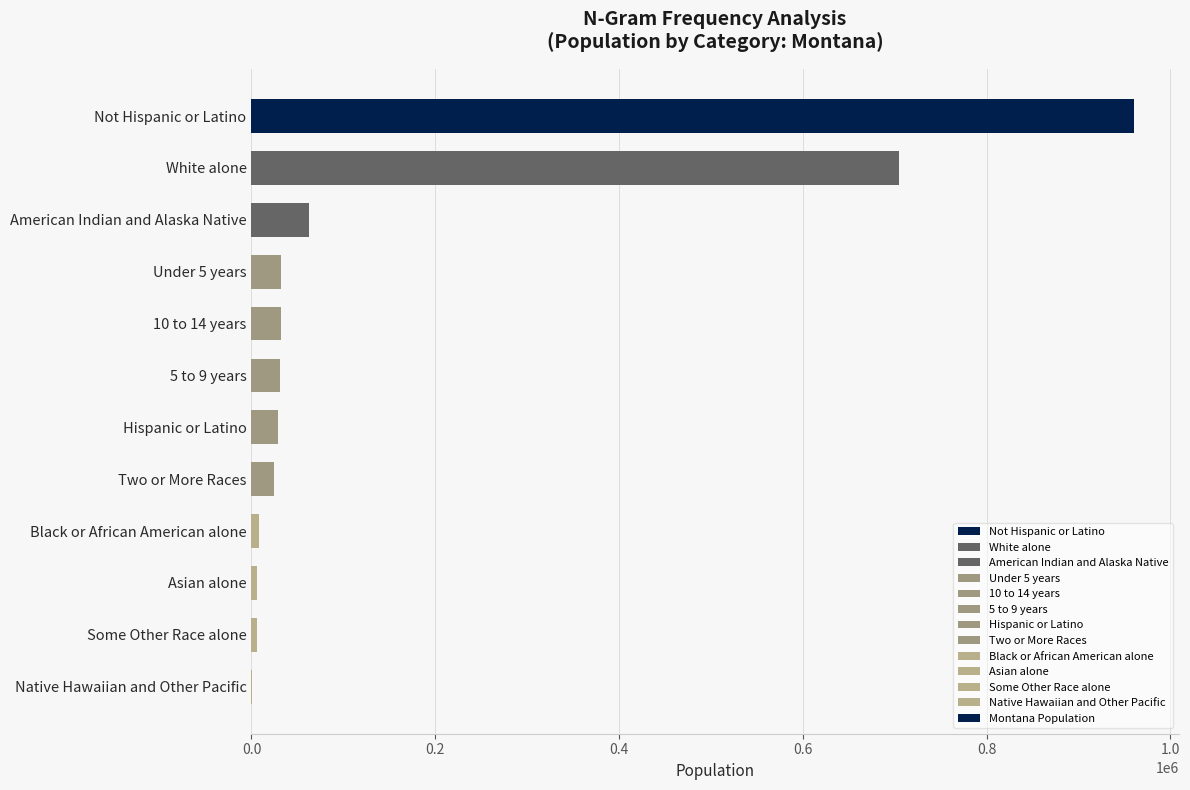

The chart shows a value of 9467 at Hispanic or Latino. True or false?

False